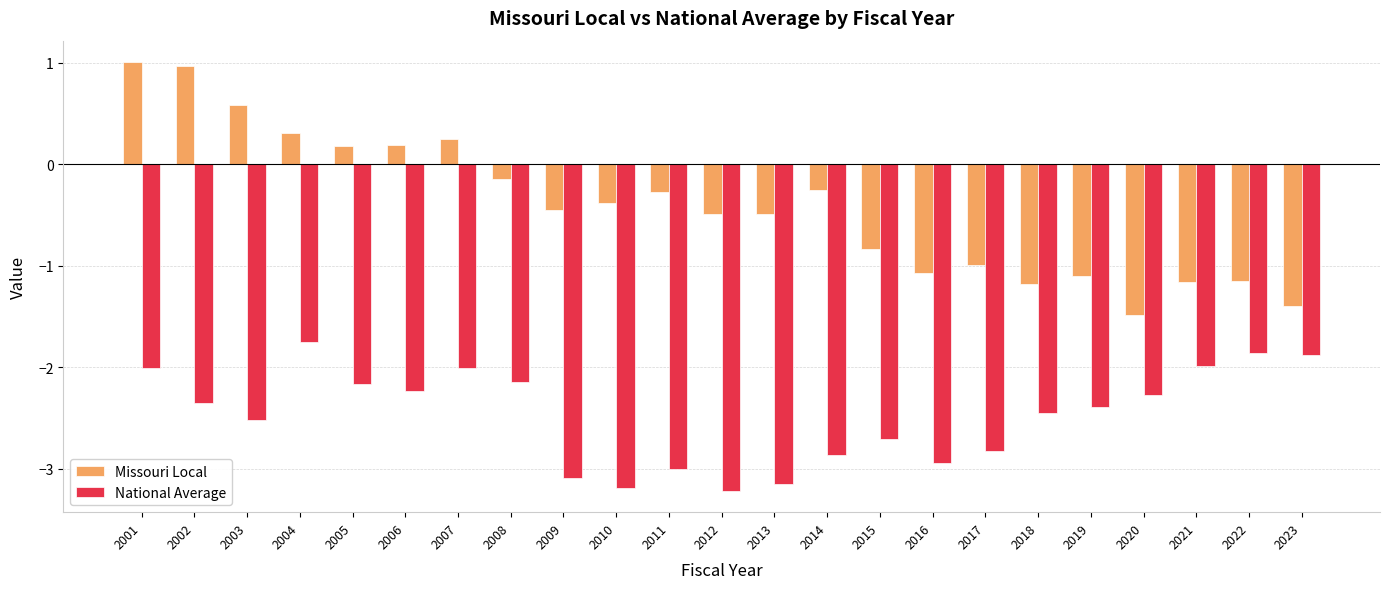

Which series has the widest spread of values?

Missouri Local